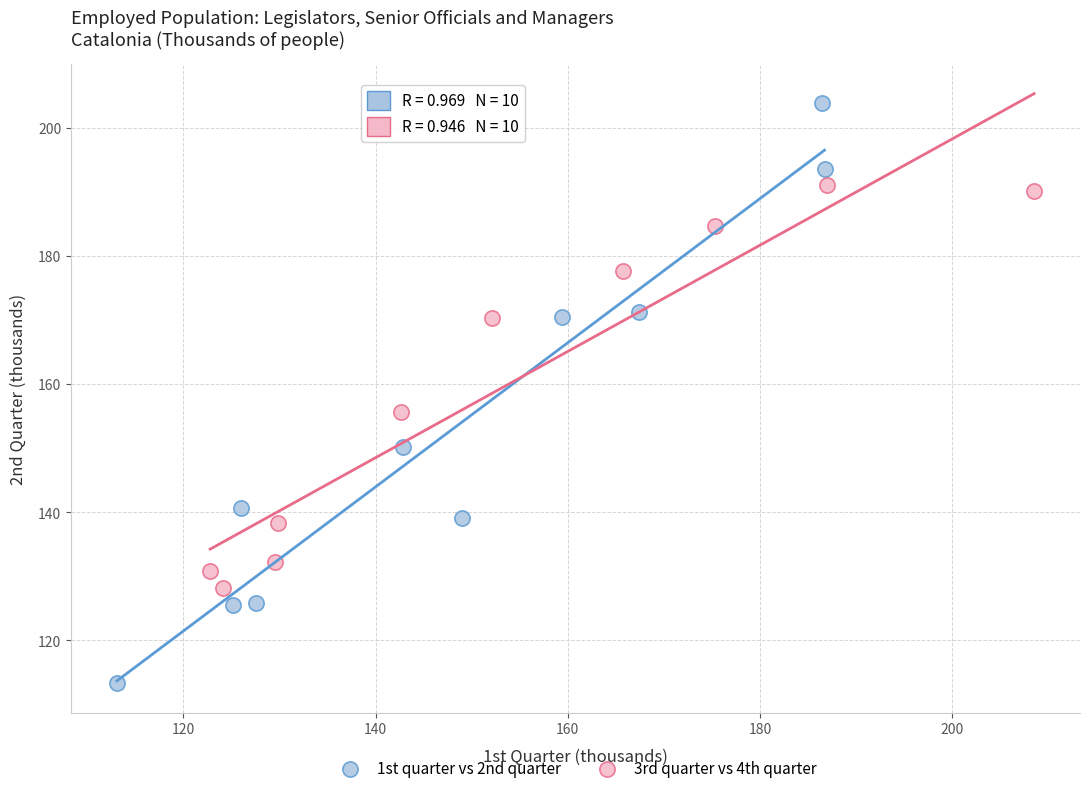

What are all the series names shown in the legend?

1st quarter vs 2nd quarter, 3rd quarter vs 4th quarter